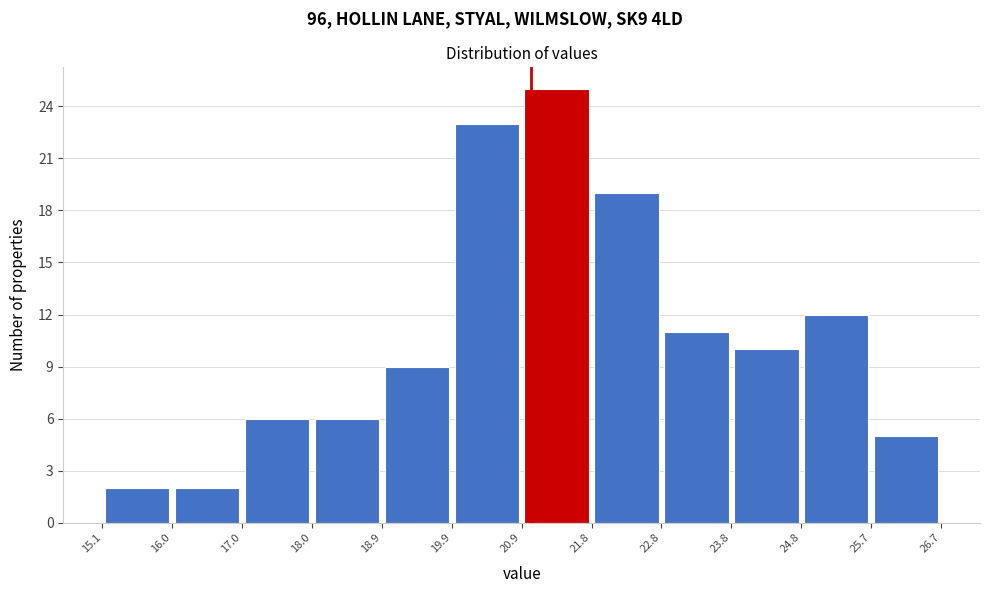

What is the height of the bar covering 19.9 to 20.9 on the x-axis? The values are not printed on the chart, so give them approximately, as read against the axis.

23